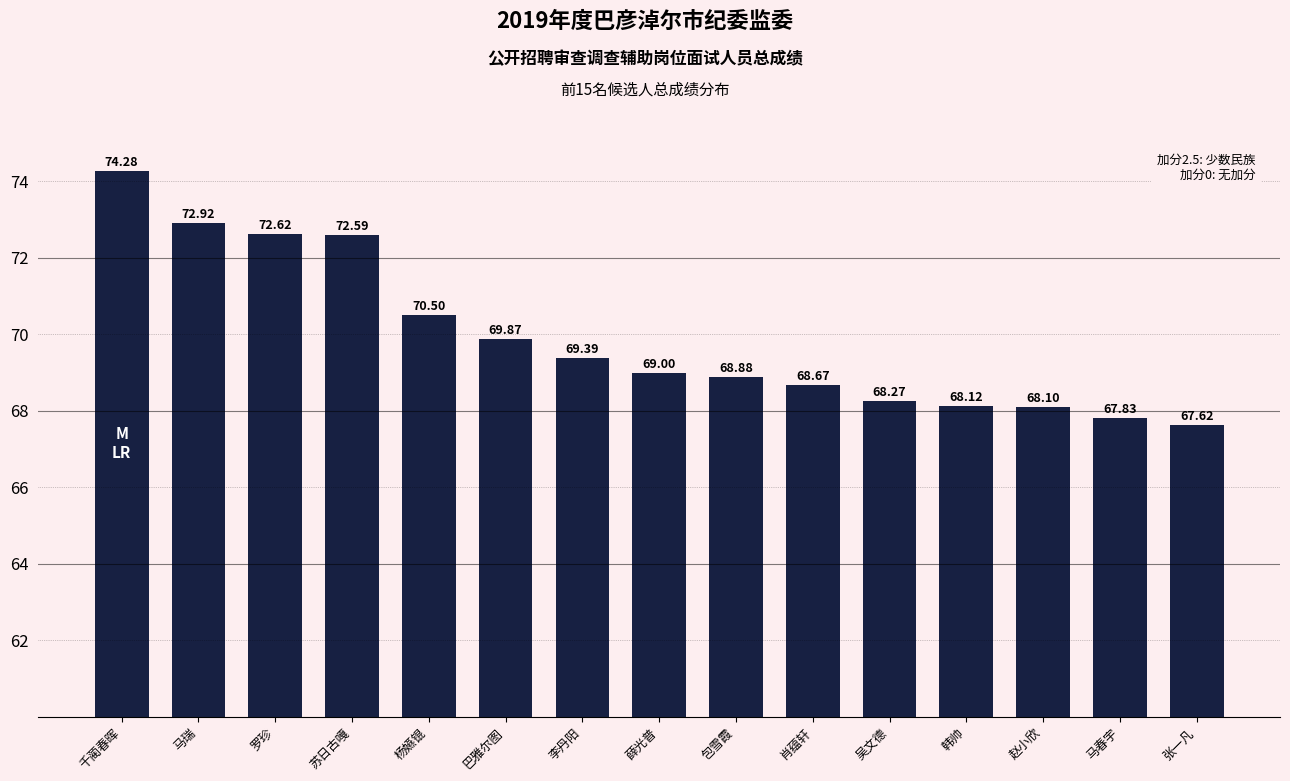

What is the label of the 2nd bar from the right?

马春宇